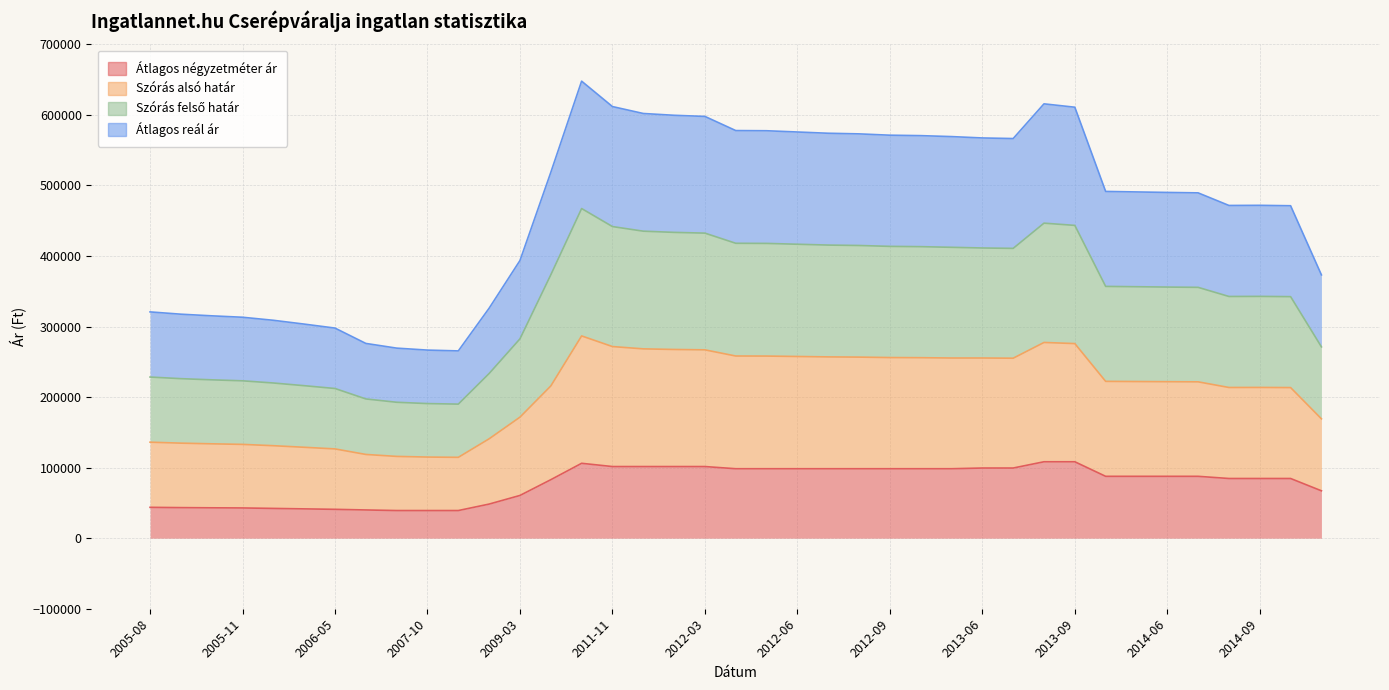

What is the difference between the Átlagos reál ár values at 2013-09 and 2012-05?

17698